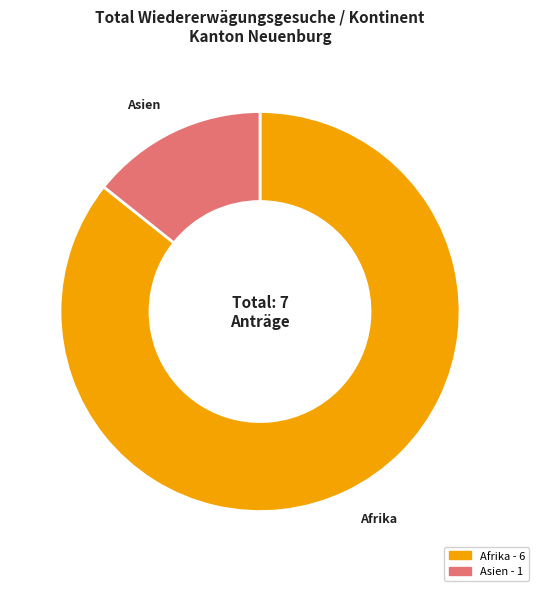

How many slices are in this pie chart?

2